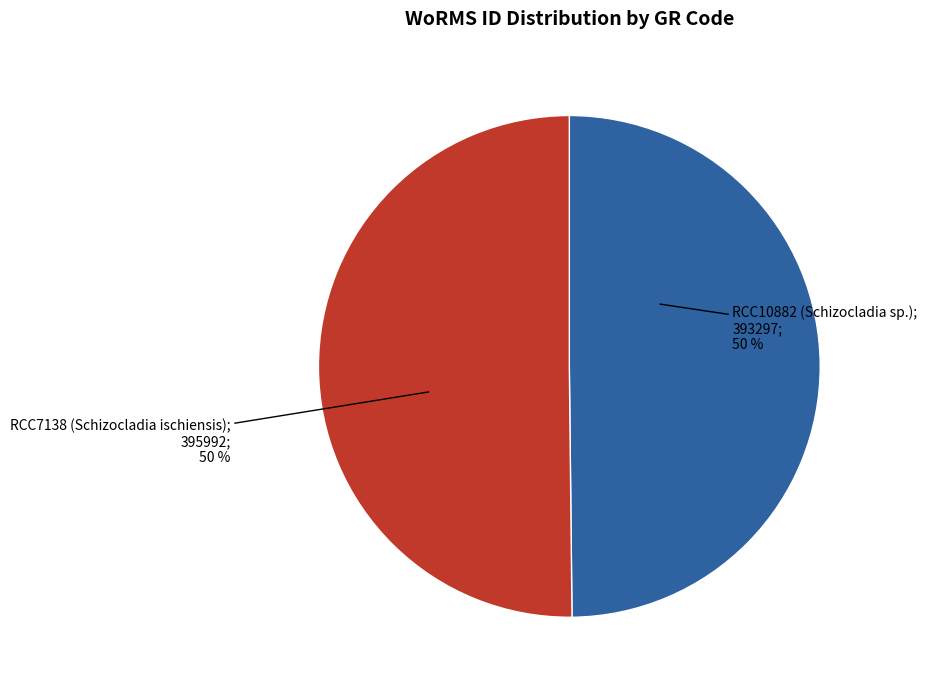

To the nearest percent, what is the average slice percentage?

50%